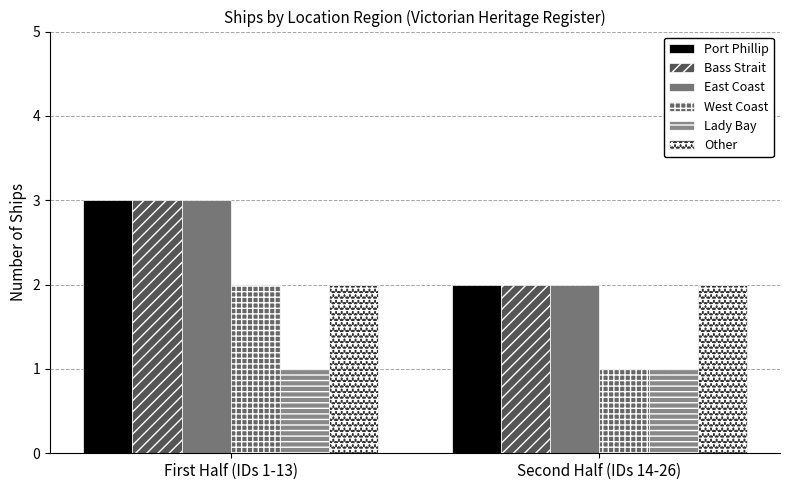

Are the bars horizontal?

No